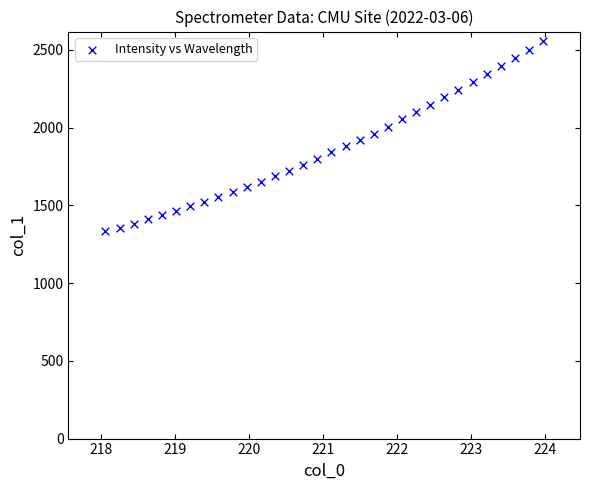

What is the range of Y values (max minus min)?

1224.3